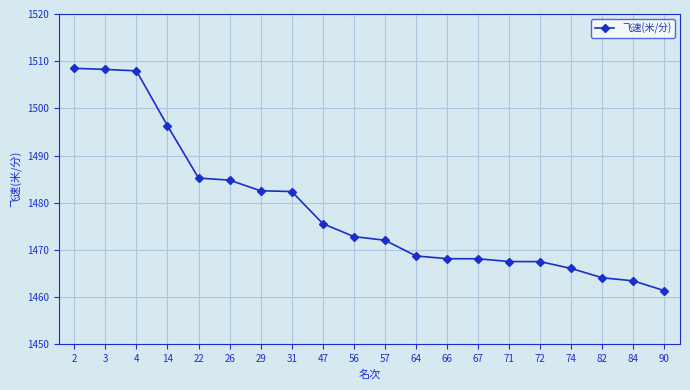

The value at 66 is 652.0. True or false?

False